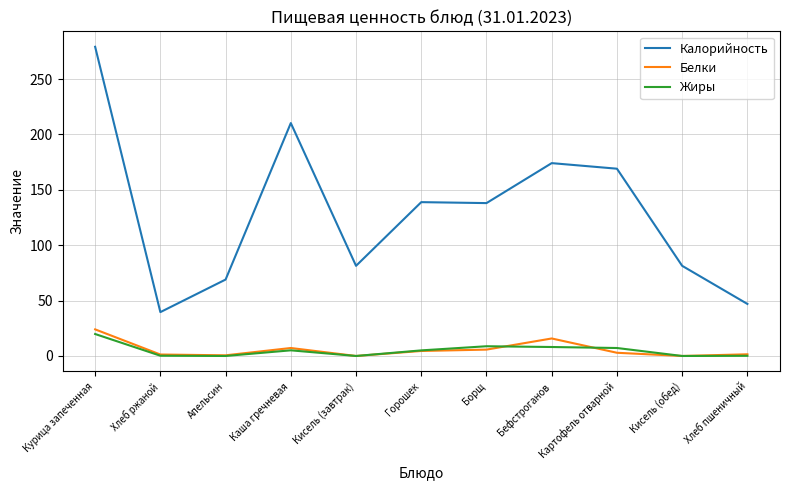

Between Курица запеченная and Хлеб пшеничный, which series saw the biggest shift?

Калорийность